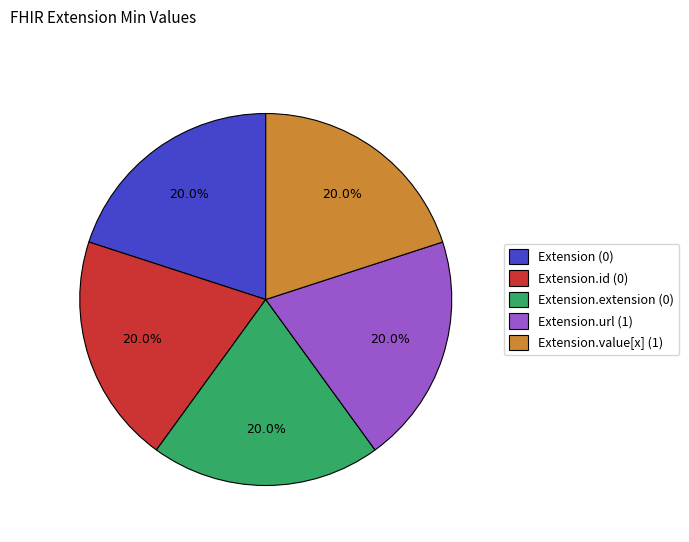

To the nearest percent, what is the average slice percentage?

20%